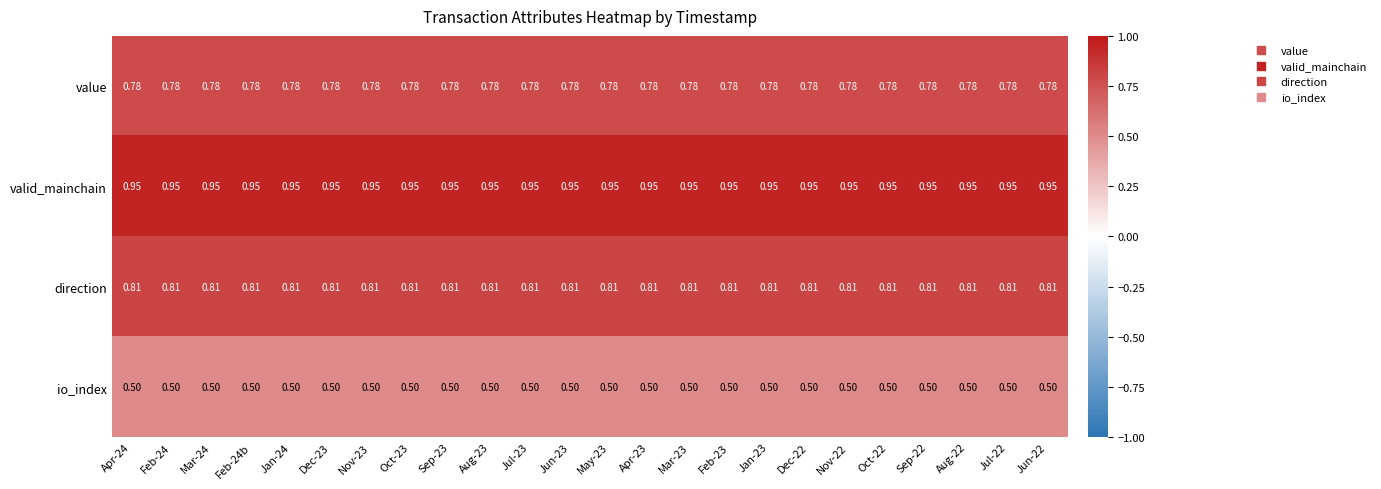

How many series are shown in this chart?

4